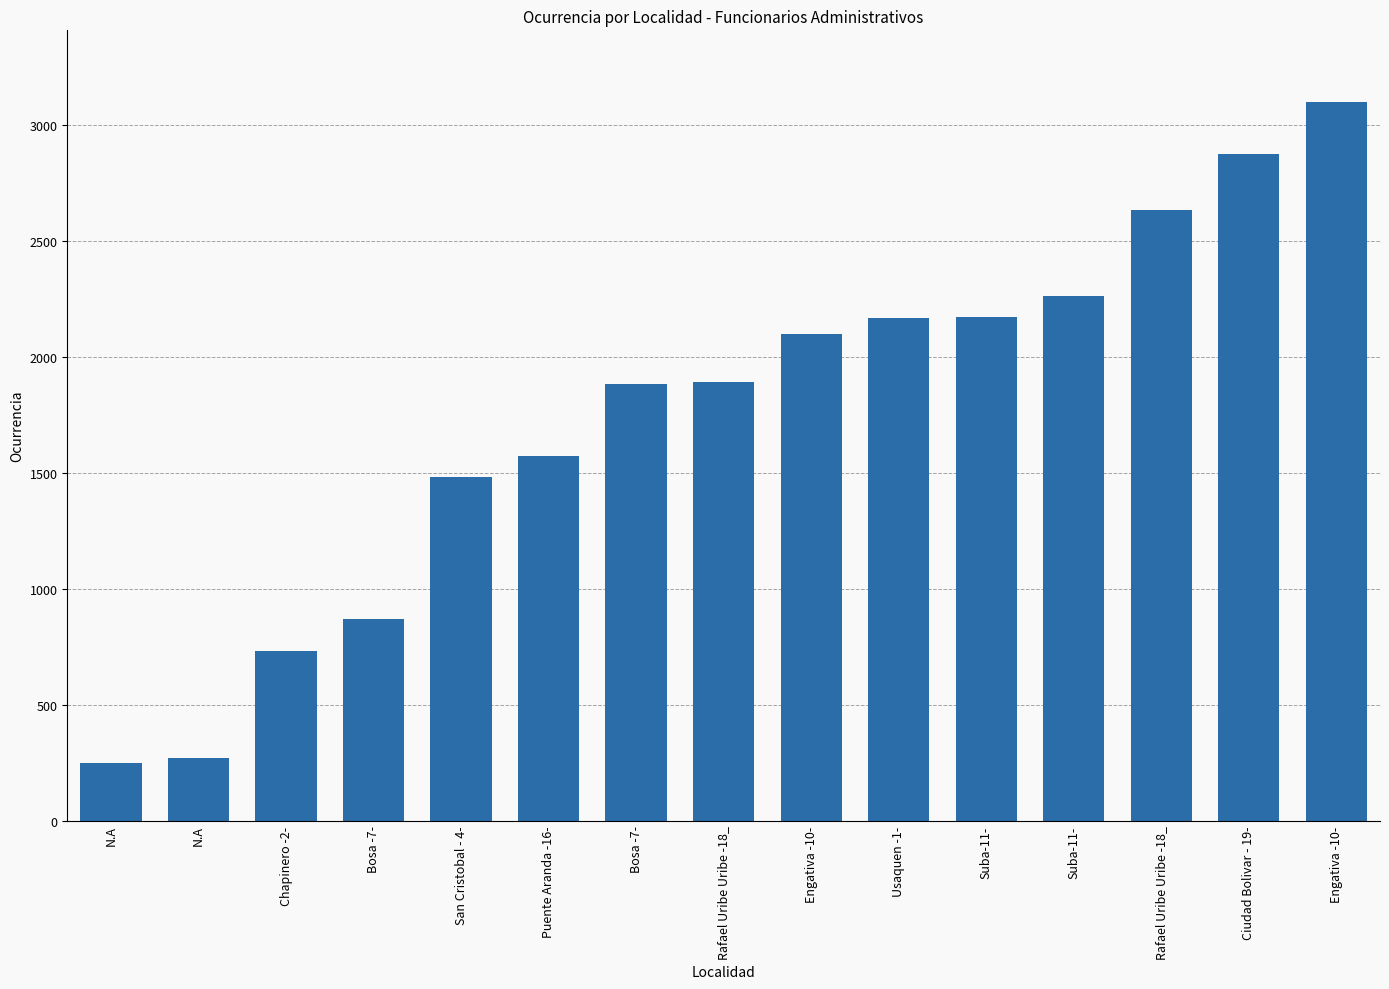

What is the label of the 2nd bar from the left?

N.A